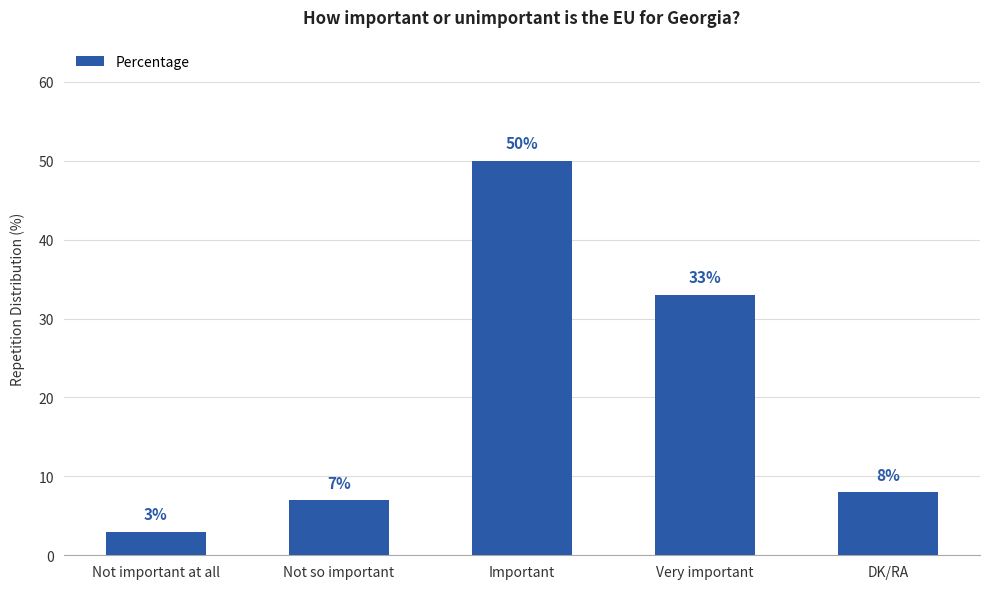

What is the maximum value shown in the chart?

50